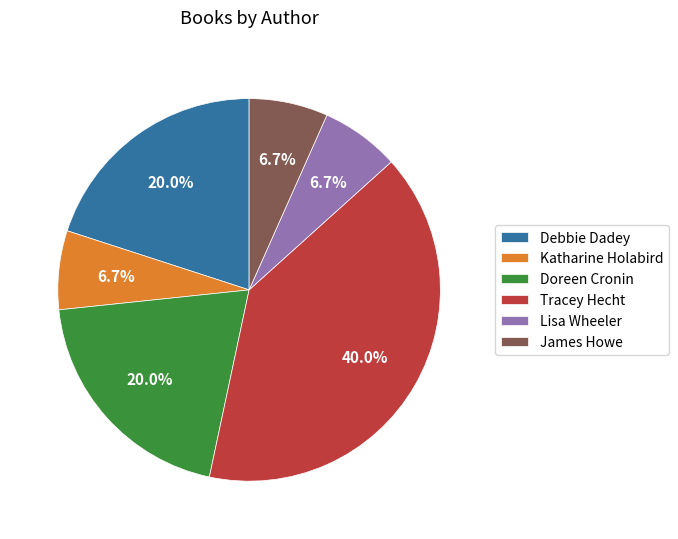

Approximately how many times larger is the value at Lisa Wheeler compared to Tracey Hecht?

0.2